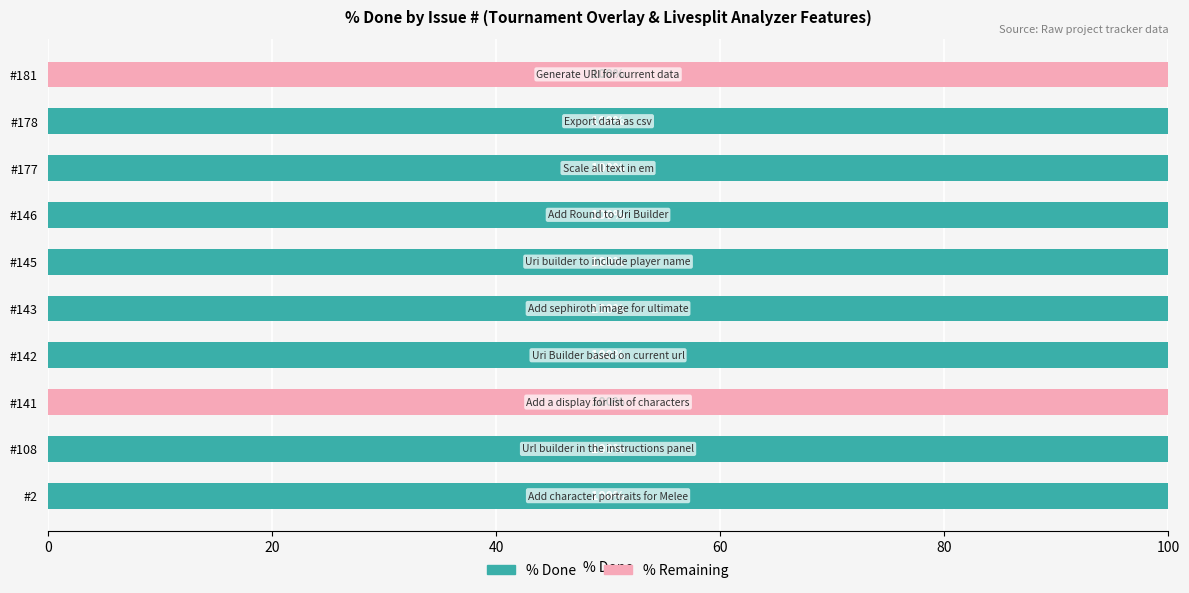

The % Done series shows 39 at #141. True or false?

False